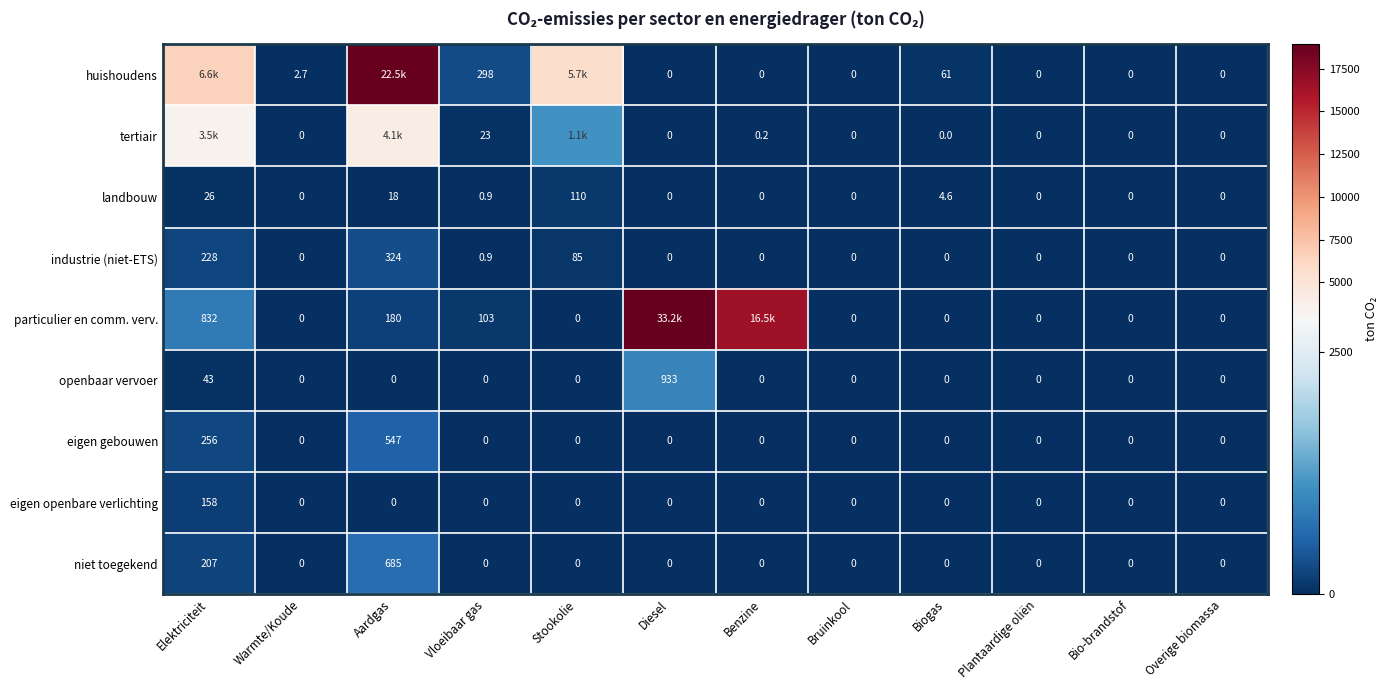

At which label is industrie (niet-ETS) closest to 162?

Elektriciteit